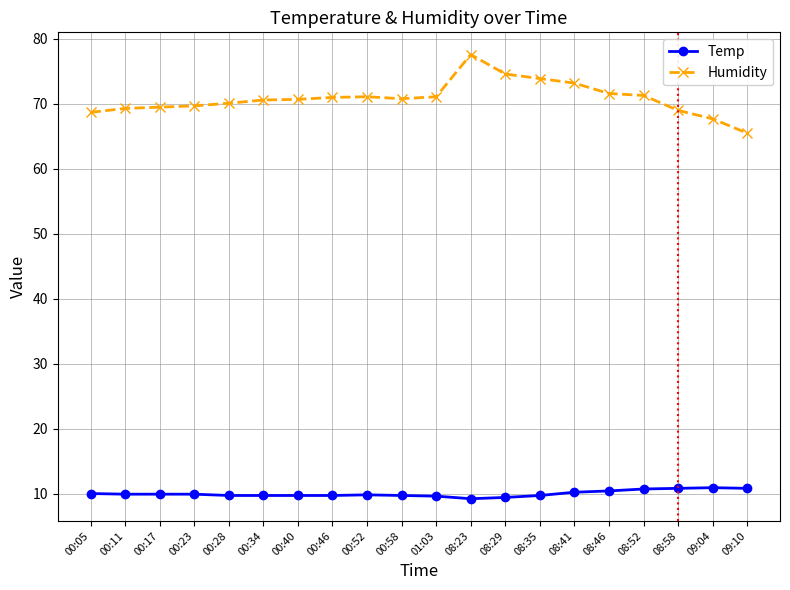

What is the value of the Humidity point at the 14th from the left?

73.9